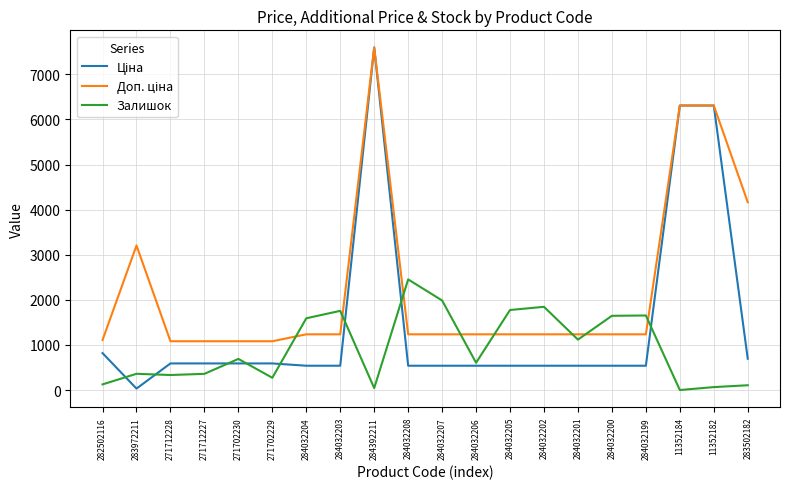

What is the total value across all series at 284032203?

3530.4